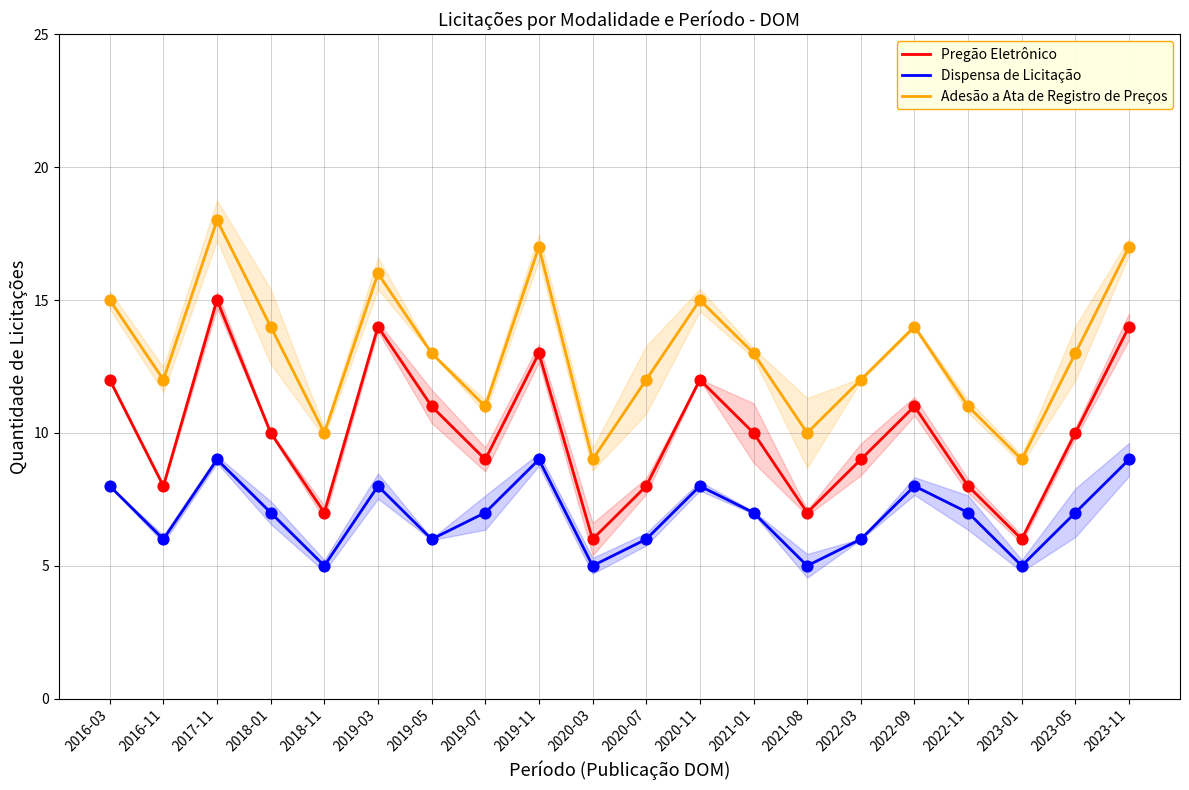

What is the total value across all series at 2019-07?

27